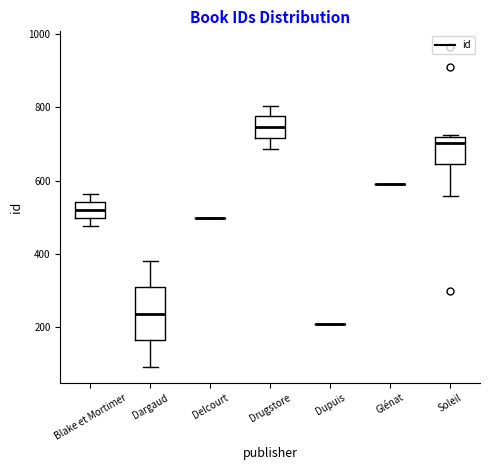

Reading left to right, read every box against the y-axis: the position of its median line, the range the box covers, and the ends of its whiskers. The values are not printed on the chart, so give them approximately, as read against the axis.

Blake et Mortimer: median 520, box 500 to 540, whiskers 480 to 560
Dargaud: median 240, box 160 to 300, whiskers 100 to 380
Delcourt: box collapsed to a line at 500, whiskers 500 to 500
Drugstore: median 740, box 720 to 780, whiskers 680 to 800
Dupuis: box collapsed to a line at 220, whiskers 220 to 220
Glénat: box collapsed to a line at 600, whiskers 600 to 600
Soleil: median 700, box 640 to 720, whiskers 560 to 720